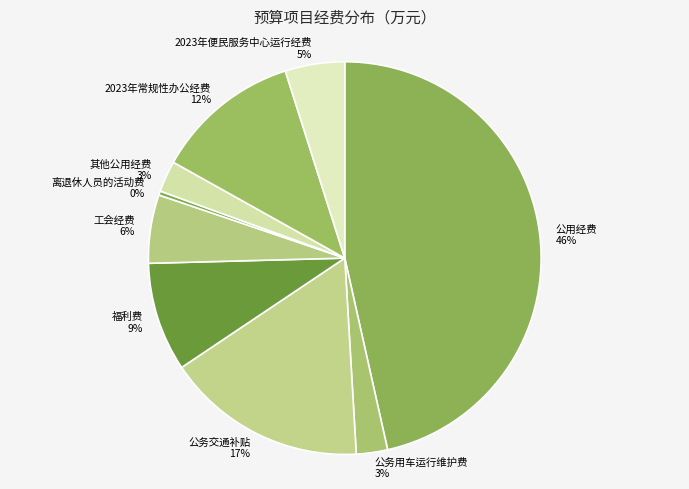

What is the ratio of the value at 工会经费 to the value at 2023年常规性办公经费?

0.5